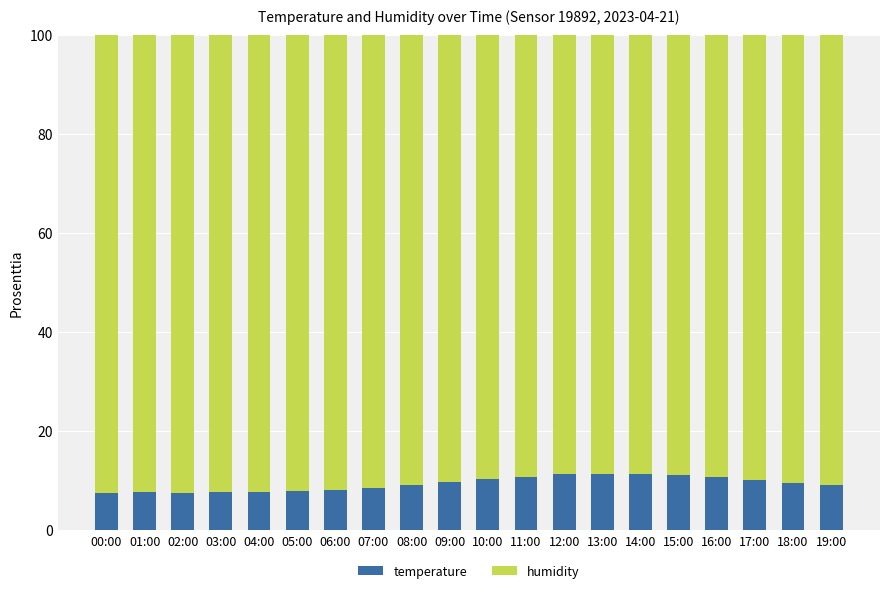

How many bars are there in total?

20